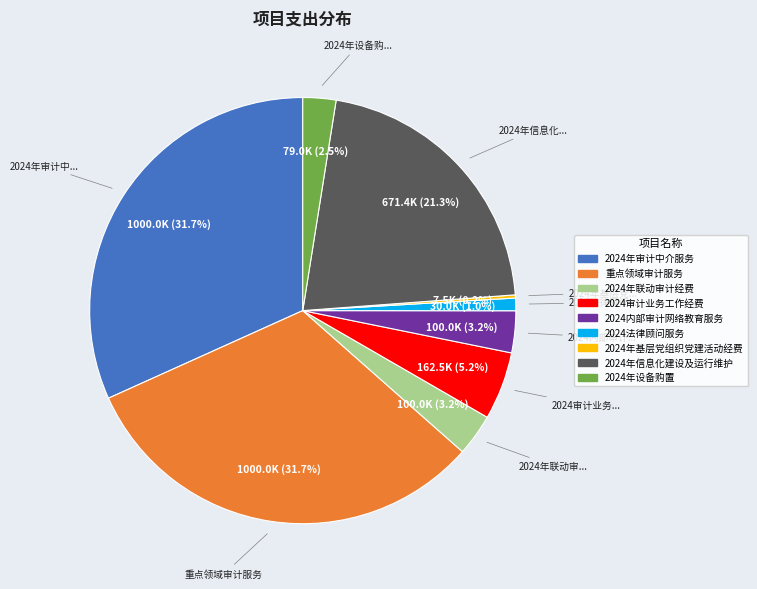

What is the ratio of the value at 2024法律顾问服务 to the value at 2024年设备购置?

0.4